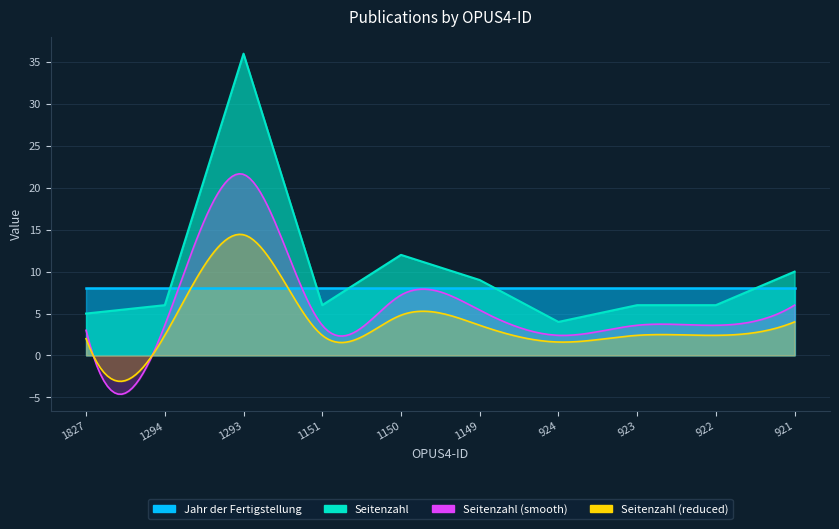

Which has a higher value, 921 or 1827?

921